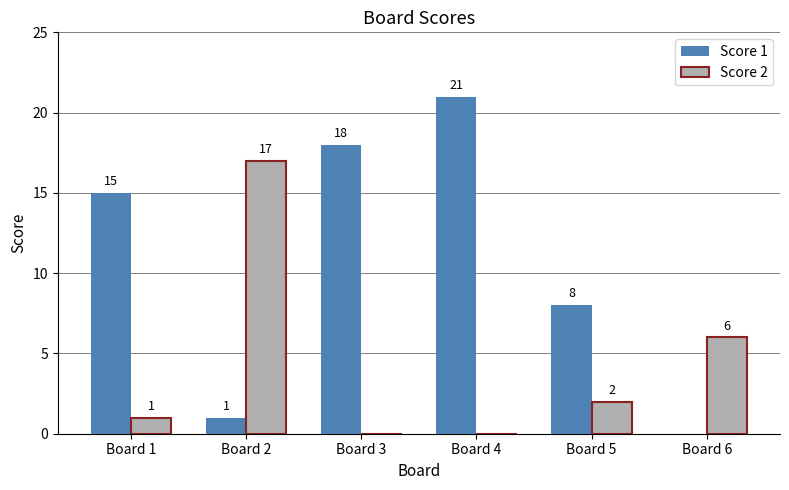

Which category has the highest value across all series?

Board 4